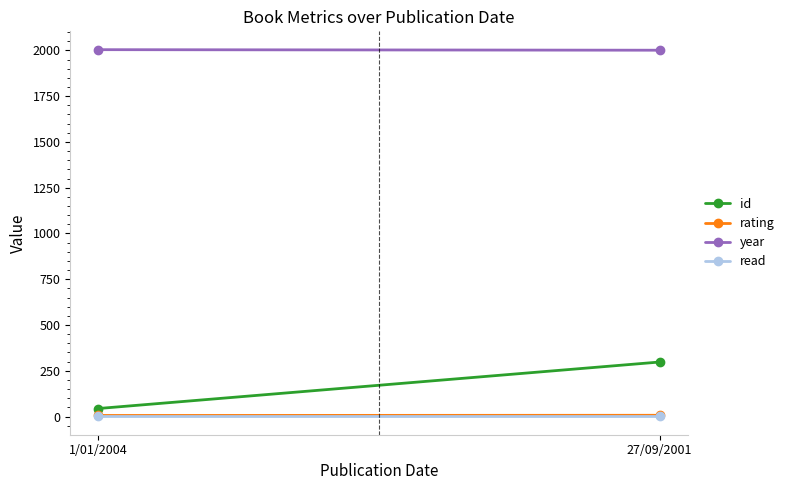

Count the rating values in the range 6 to 7.

2